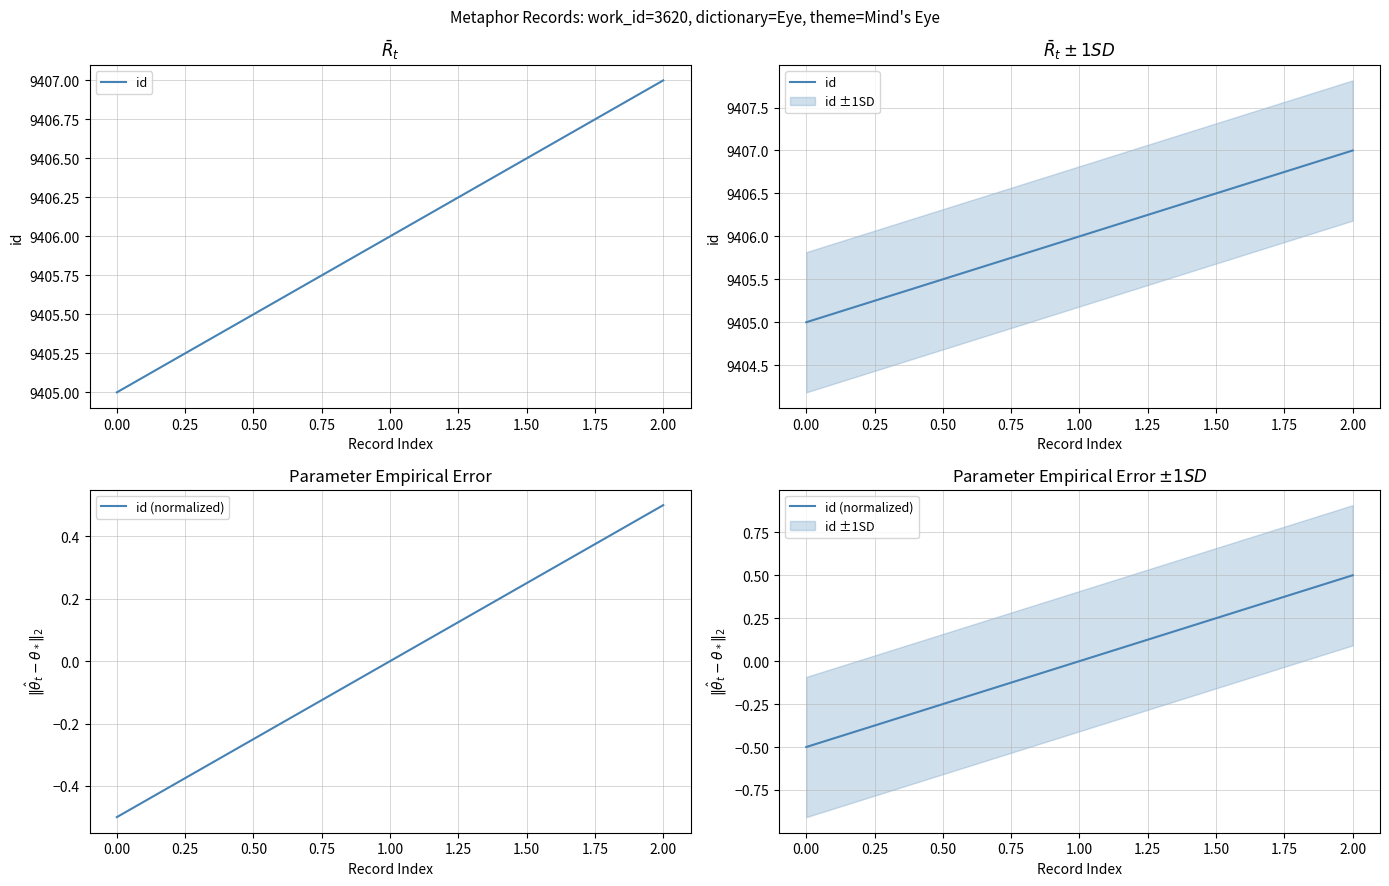

Rank the series by their maximum value, from highest to lowest.

id, id (normalized)